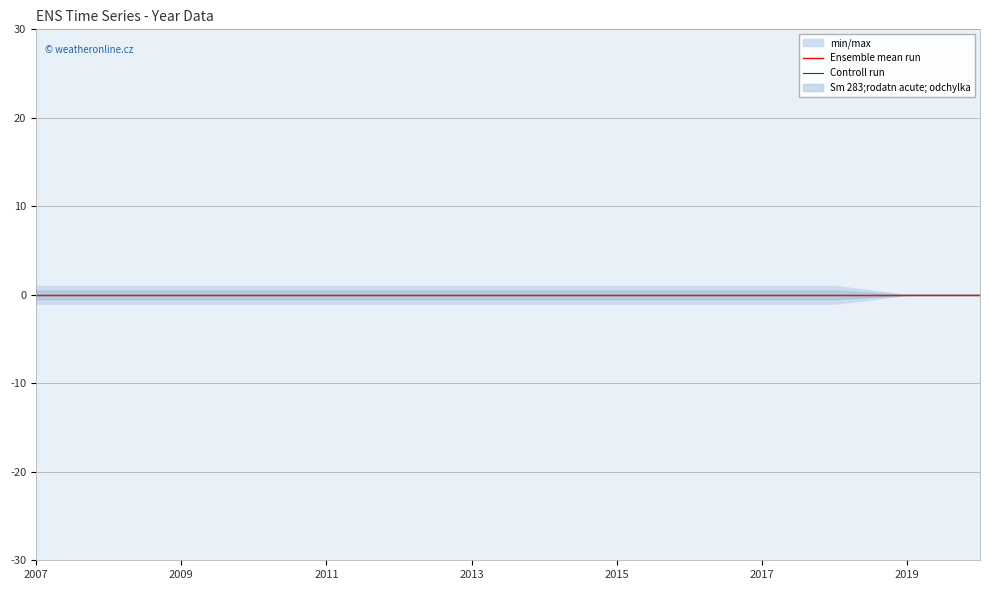

Rank the categories by value from highest to lowest.

2020, 2019, 2018, 2017, 2016, 2015, 2014, 2013, 2012, 2011, 2010, 2009, 2008, 2007